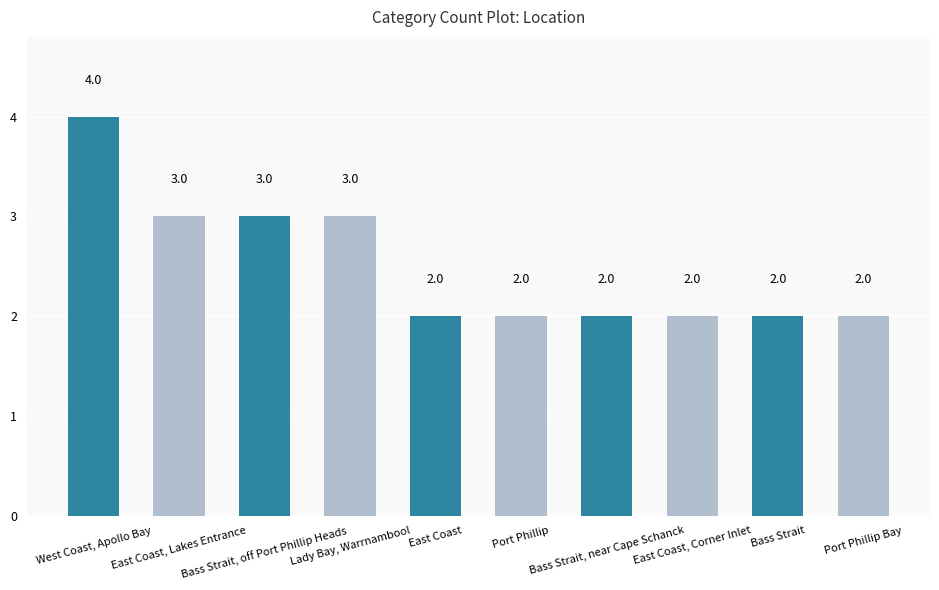

What is the sum of the values at Port Phillip and East Coast, Lakes Entrance?

5